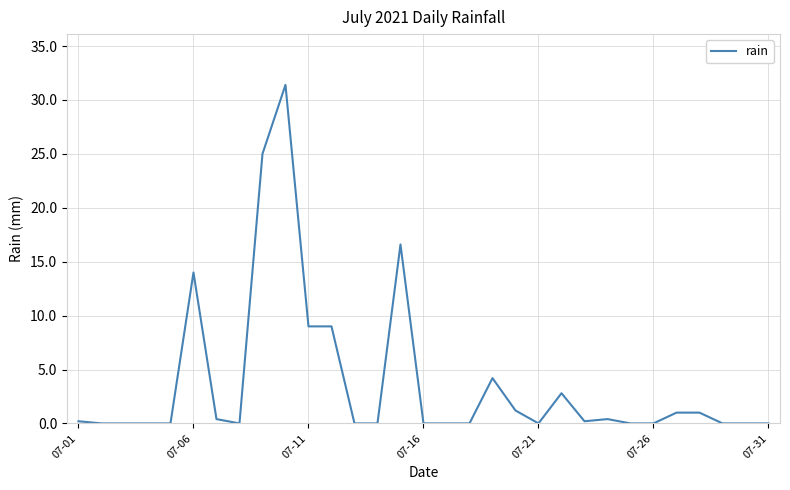

What is the maximum value shown in the chart?

31.4